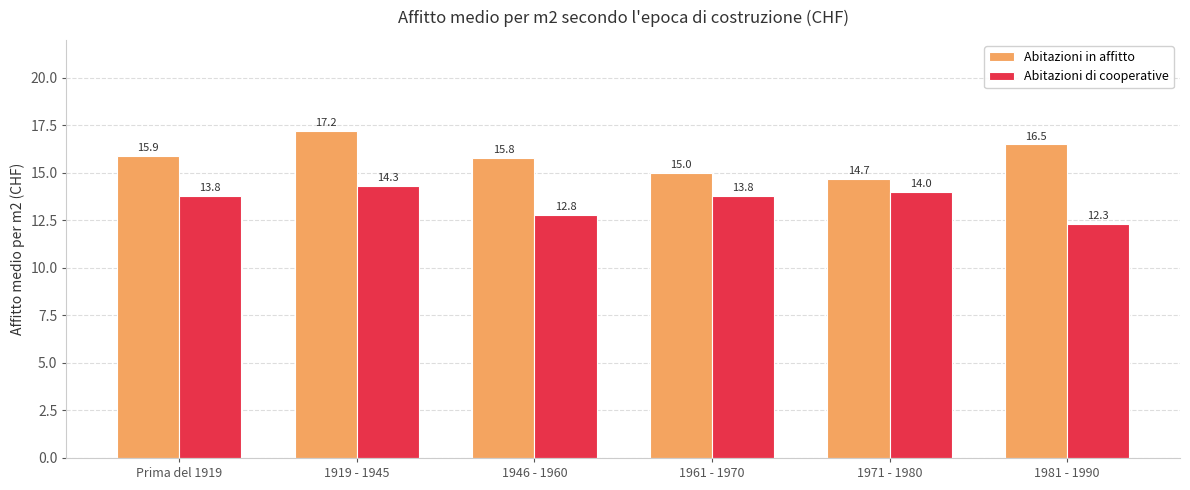

How many values in the Abitazioni in affitto series are below 15?

1